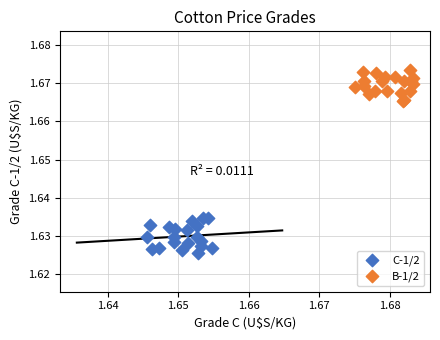

Which series reaches the maximum Y coordinate?

B-1/2